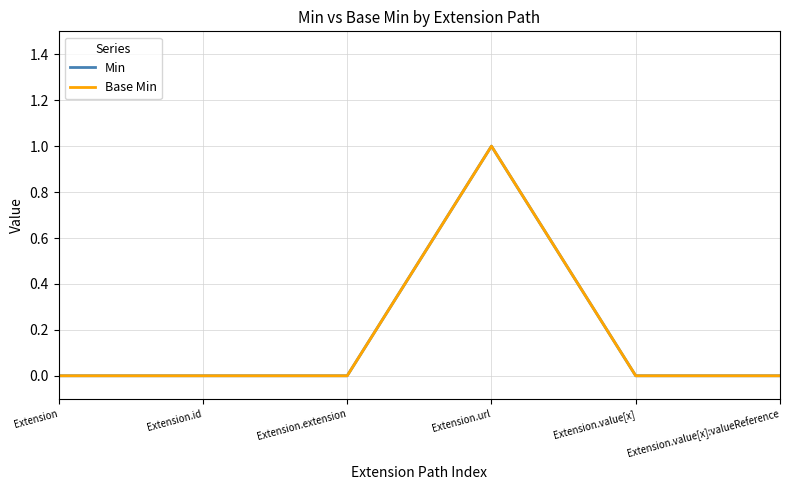

What is the maximum value for Min?

1